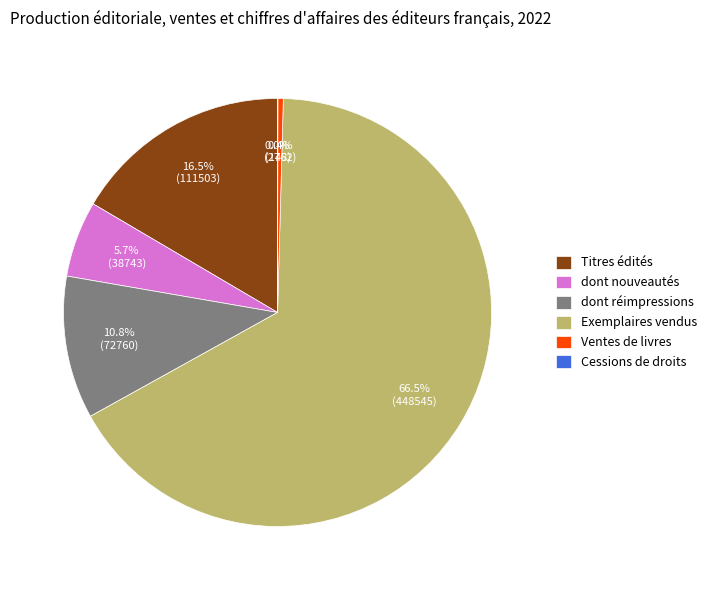

Which slice is the largest?

Exemplaires vendus